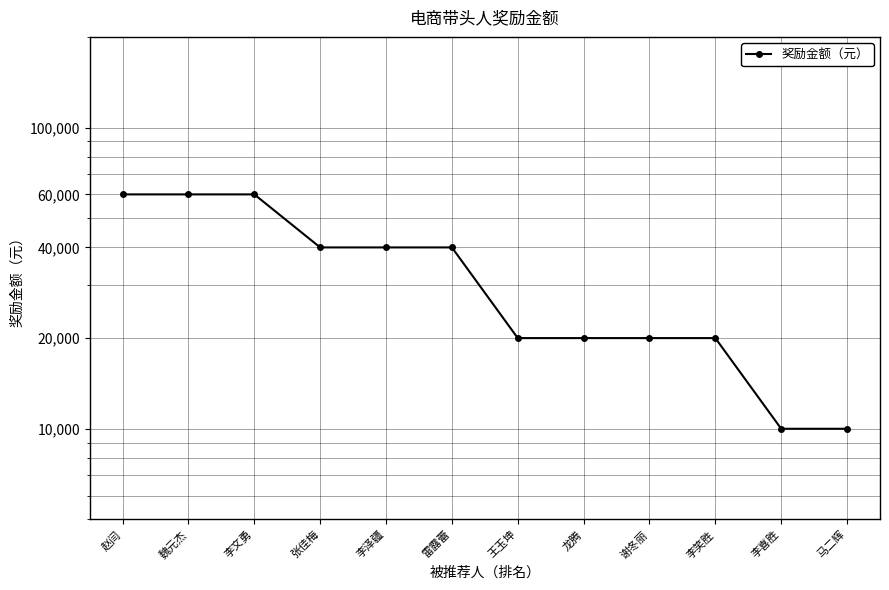

What is the difference between the maximum and minimum values?

50000